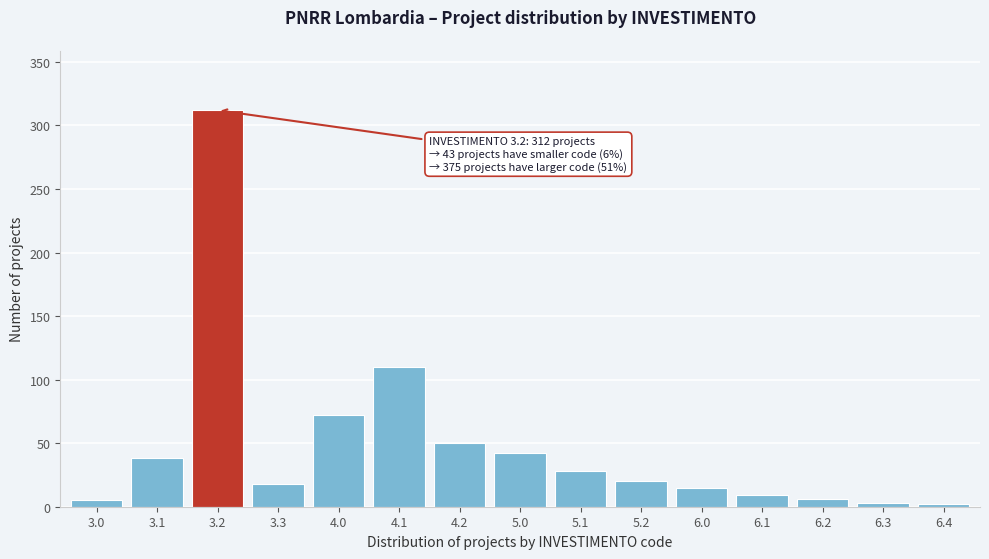

What is the maximum value shown in the chart?

312